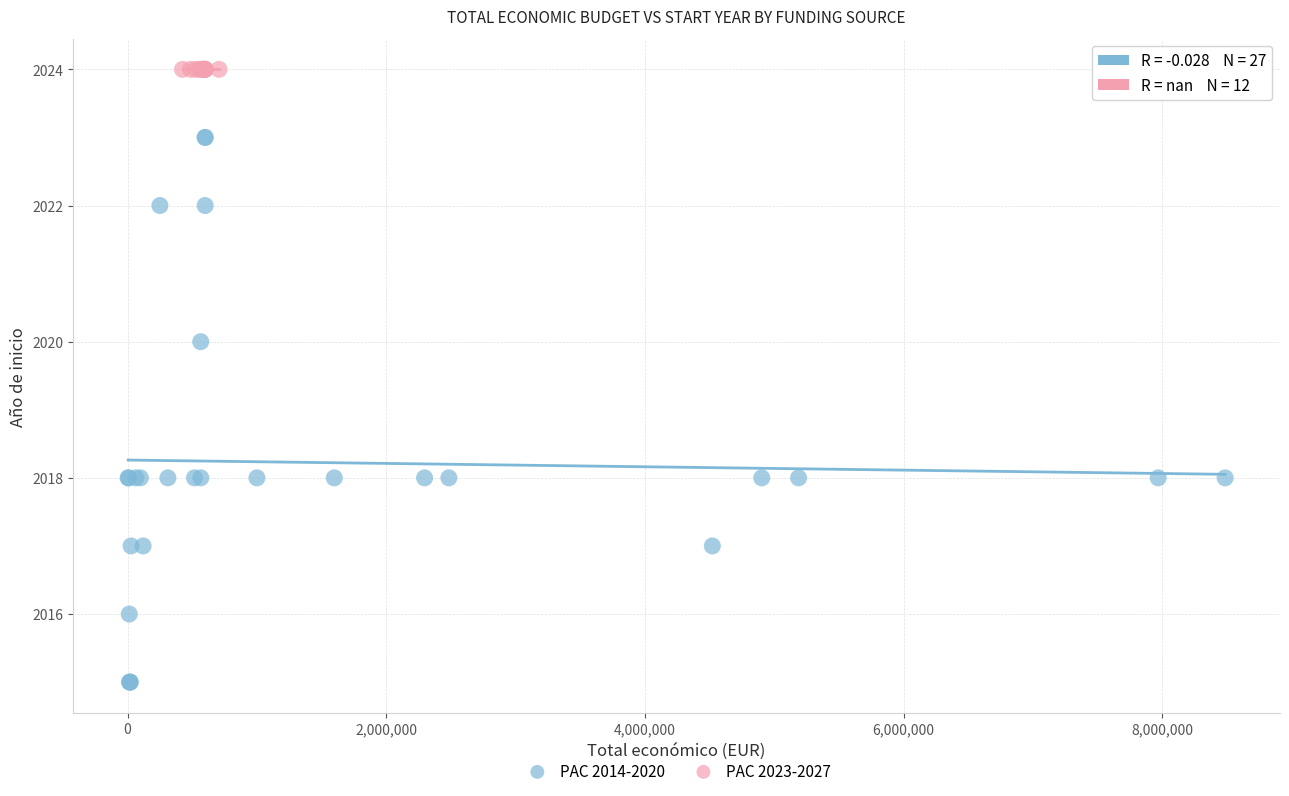

Which series reaches the minimum Y coordinate?

PAC 2014-2020